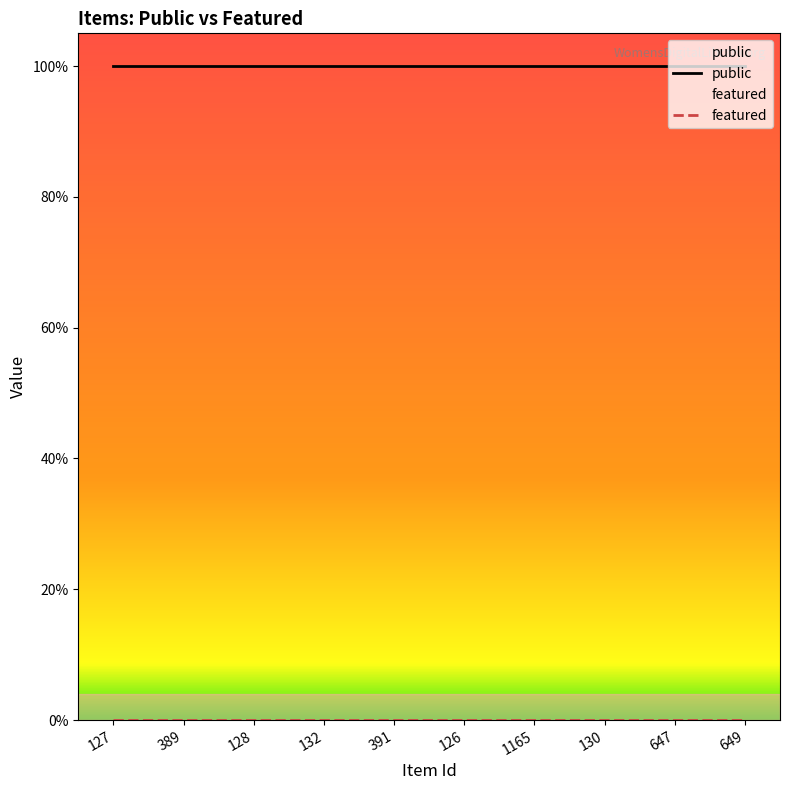

At 128, list the series in order from largest to smallest.

public, featured